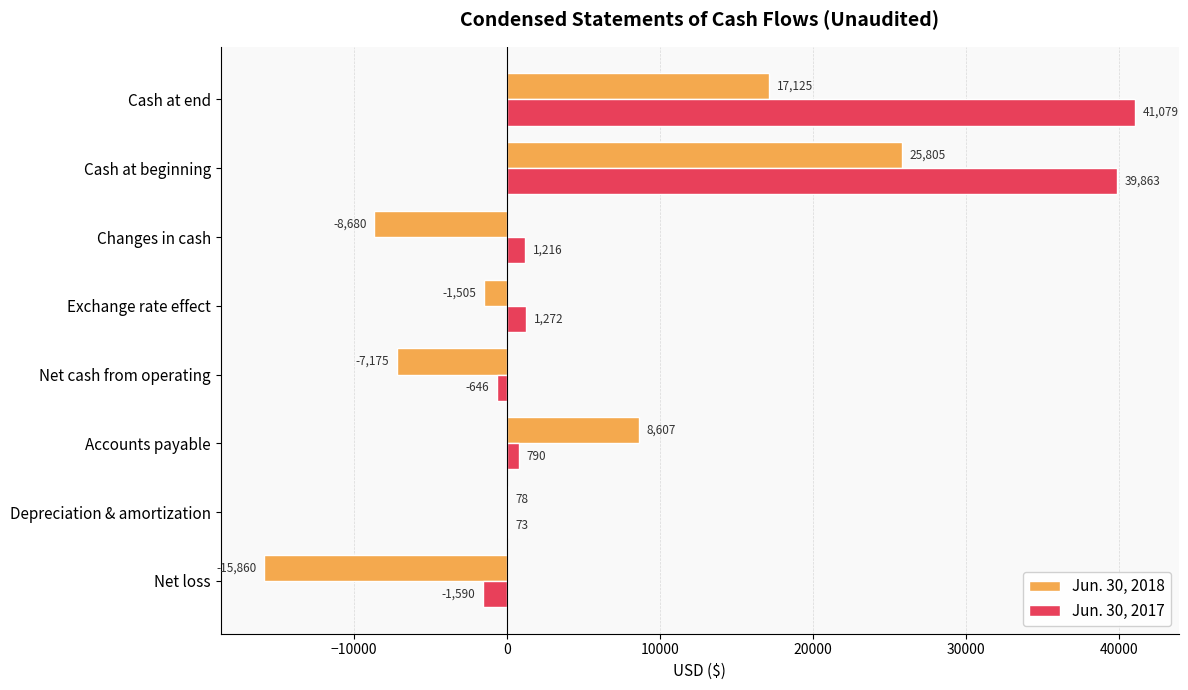

Which series has the largest total across all categories?

Jun. 30, 2017